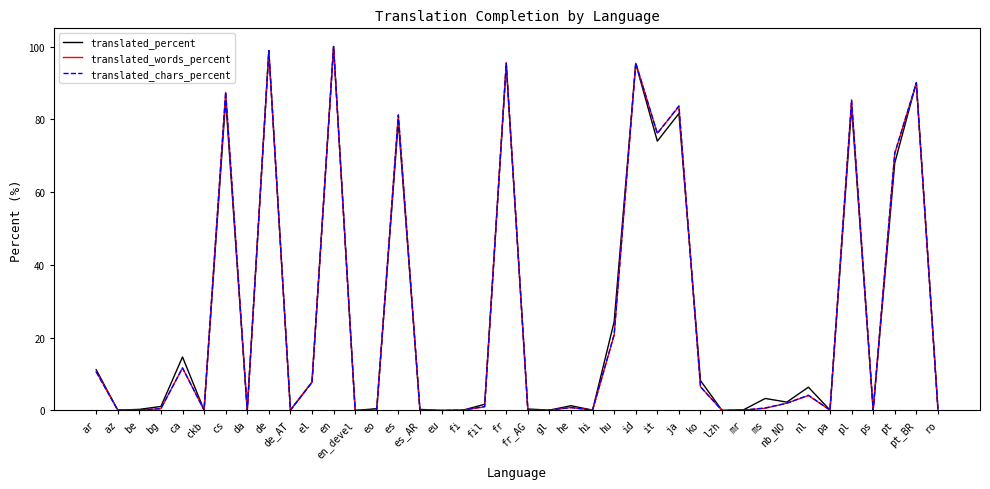

Is the value of translated_chars_percent at pt greater than the value of translated_percent at ckb?

Yes